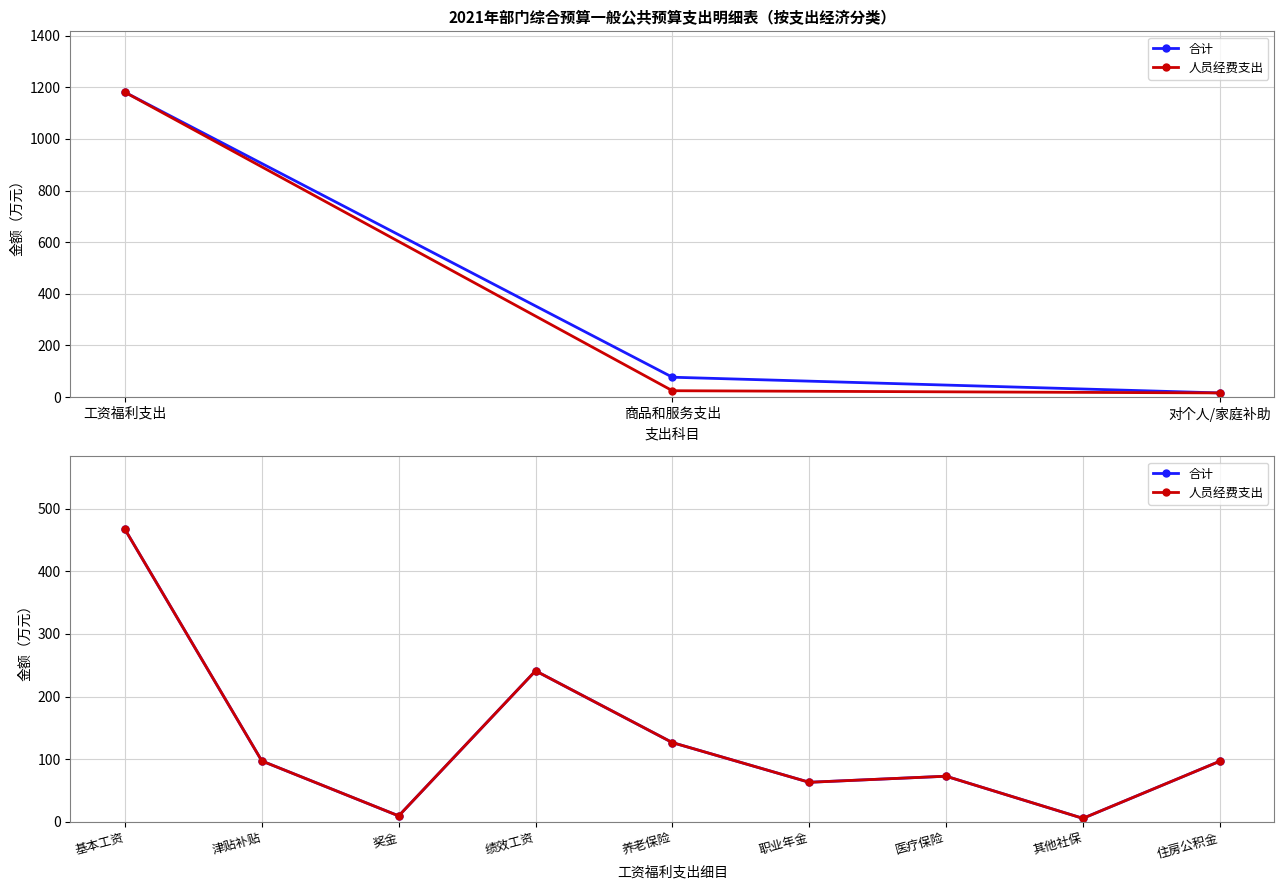

True or false: 人员经费支出 and 合计 intersect in this chart.

False